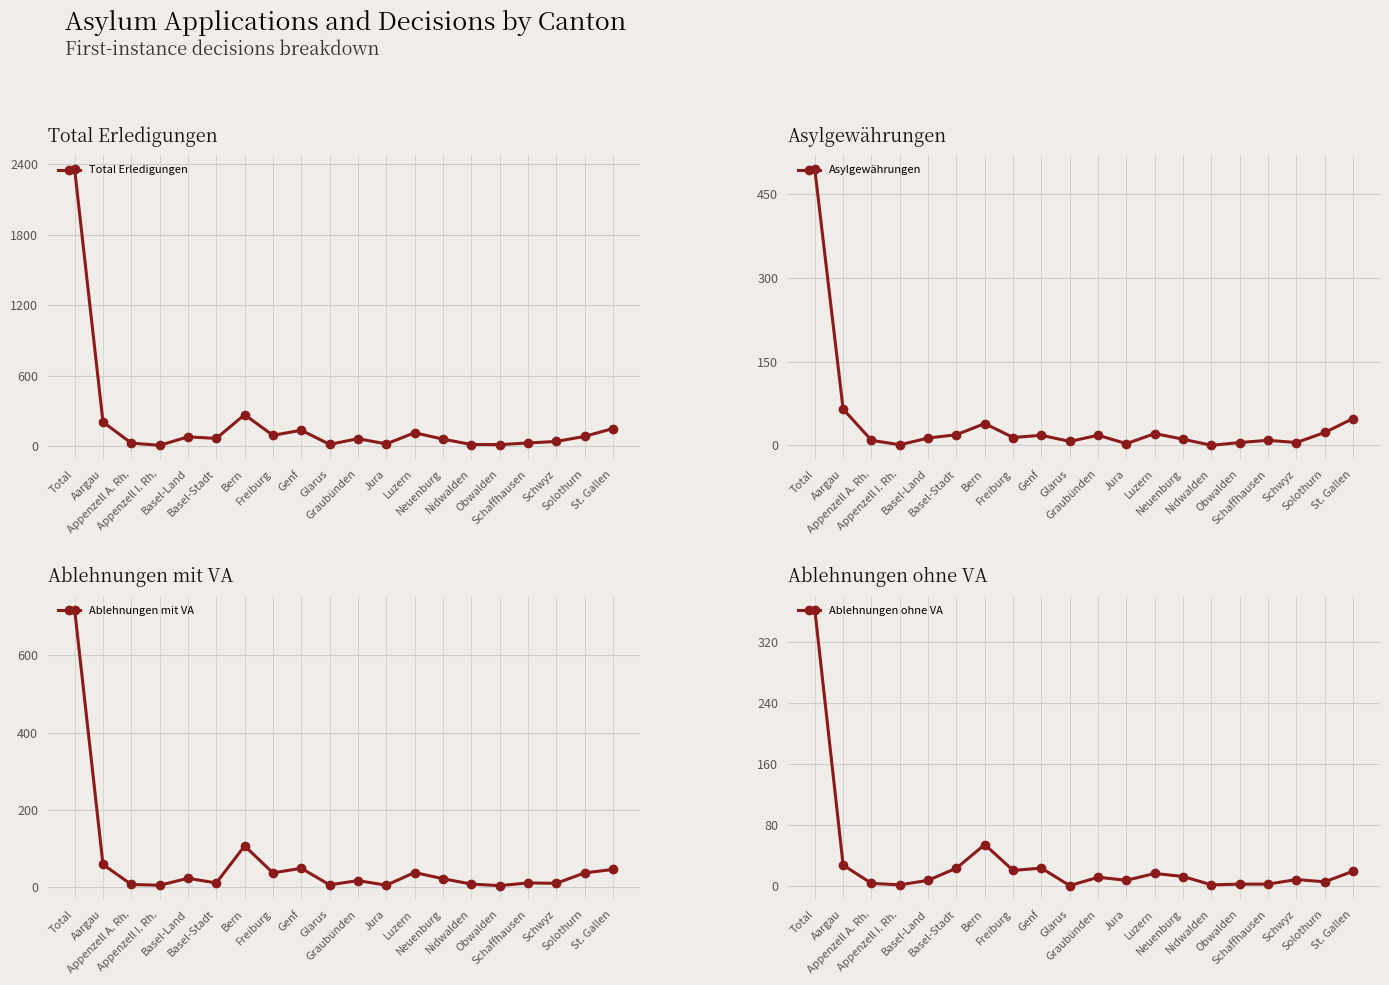

True or false: Asylgewährungen and Total Erledigungen cross at least once.

False